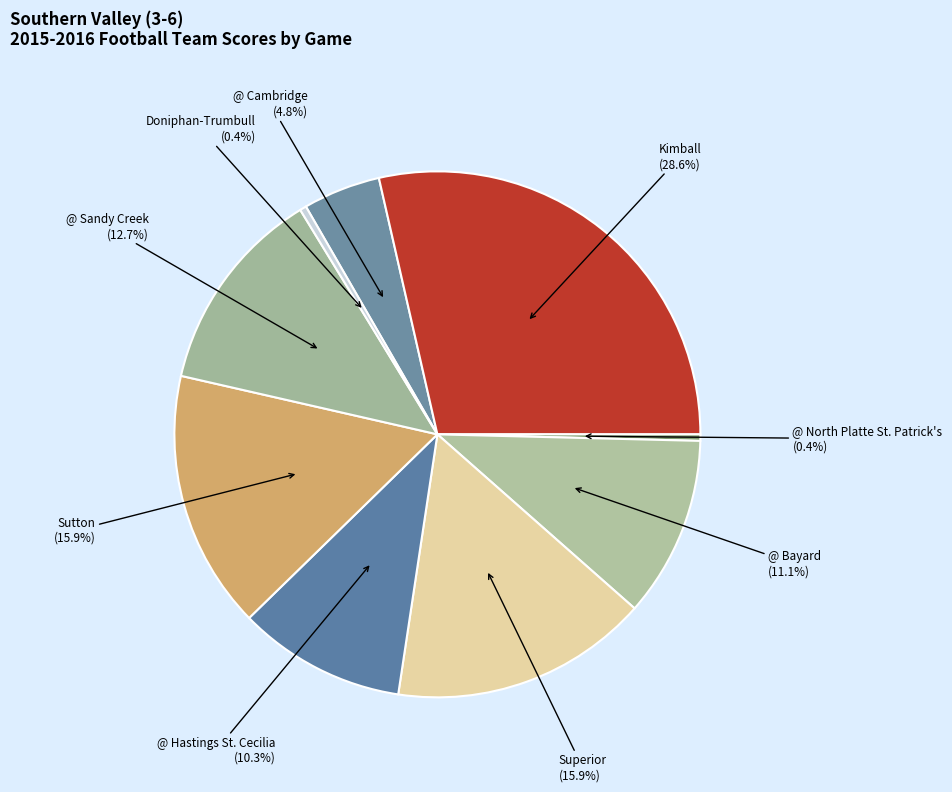

To the nearest percent, what is the difference between the @ Cambridge and @ Bayard slice percentages?

6%